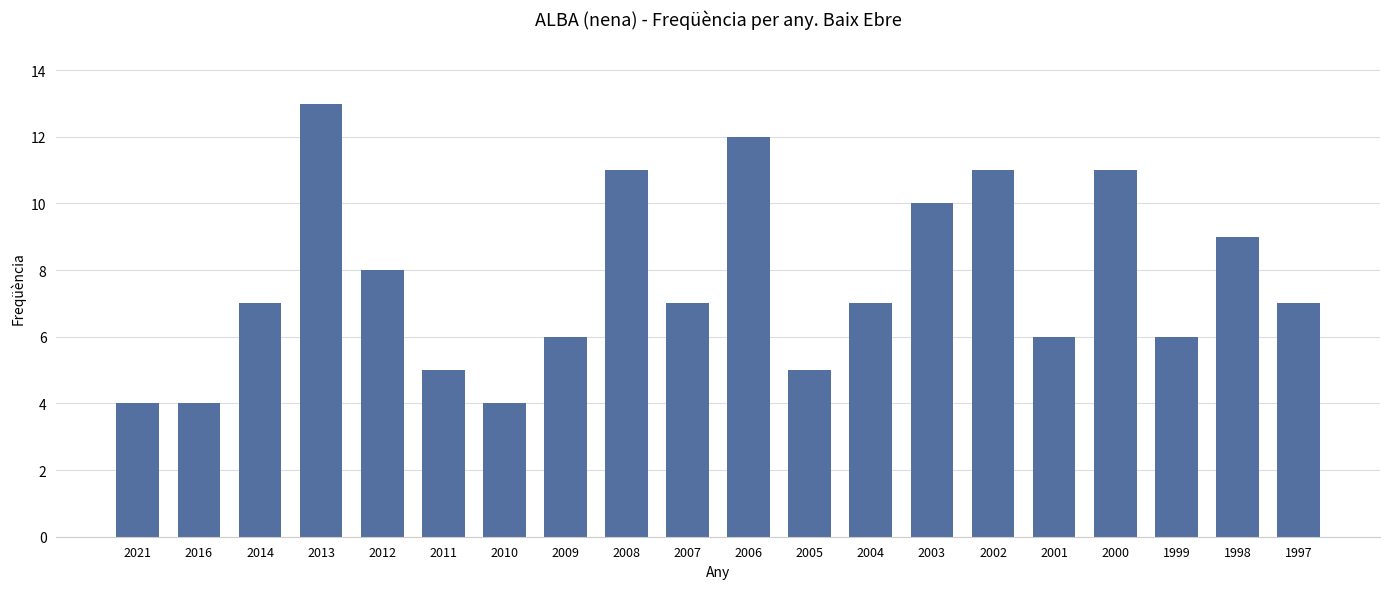

What is the value of the 18th bar from the left?

6